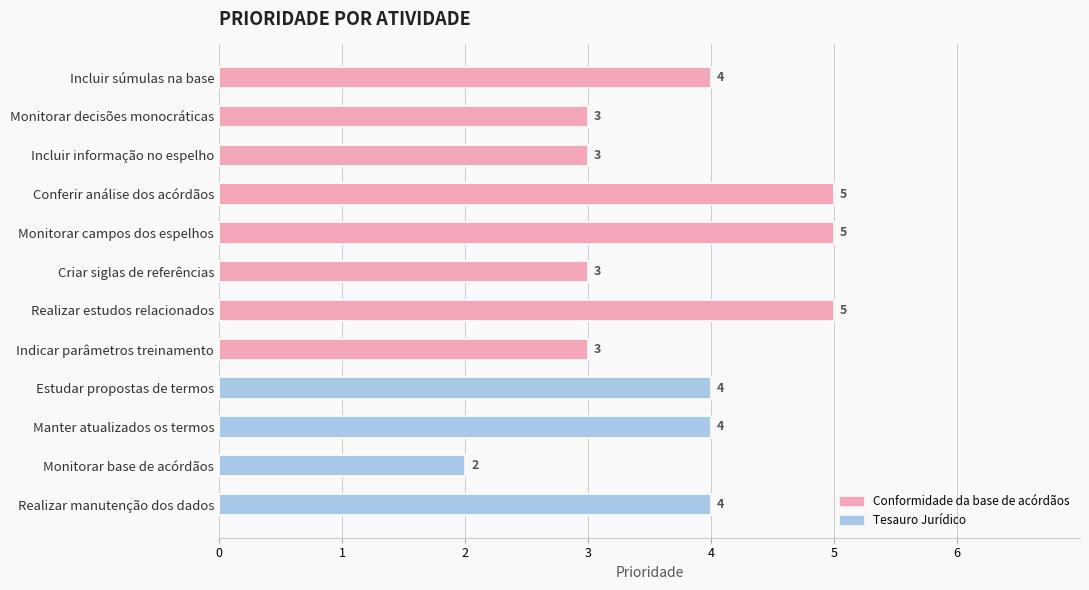

How many bars are there in total?

12